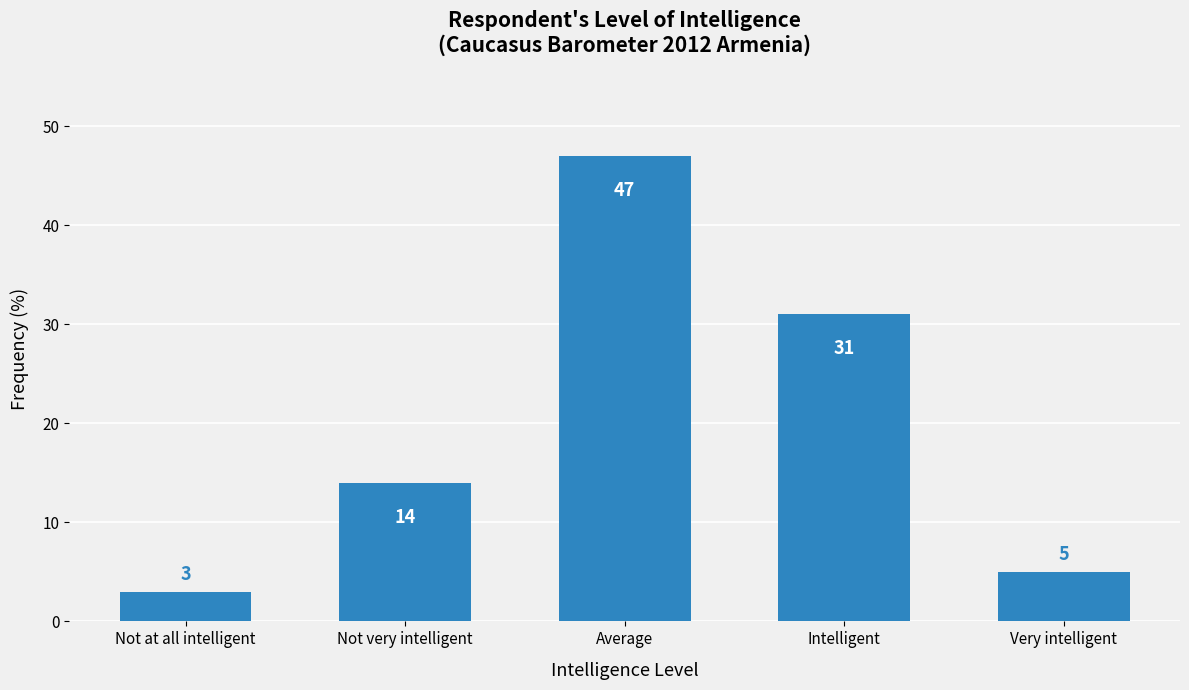

Reading left to right, extract all data points from this chart.

Not at all intelligent=3	Not very intelligent=14	Average=47	Intelligent=31	Very intelligent=5